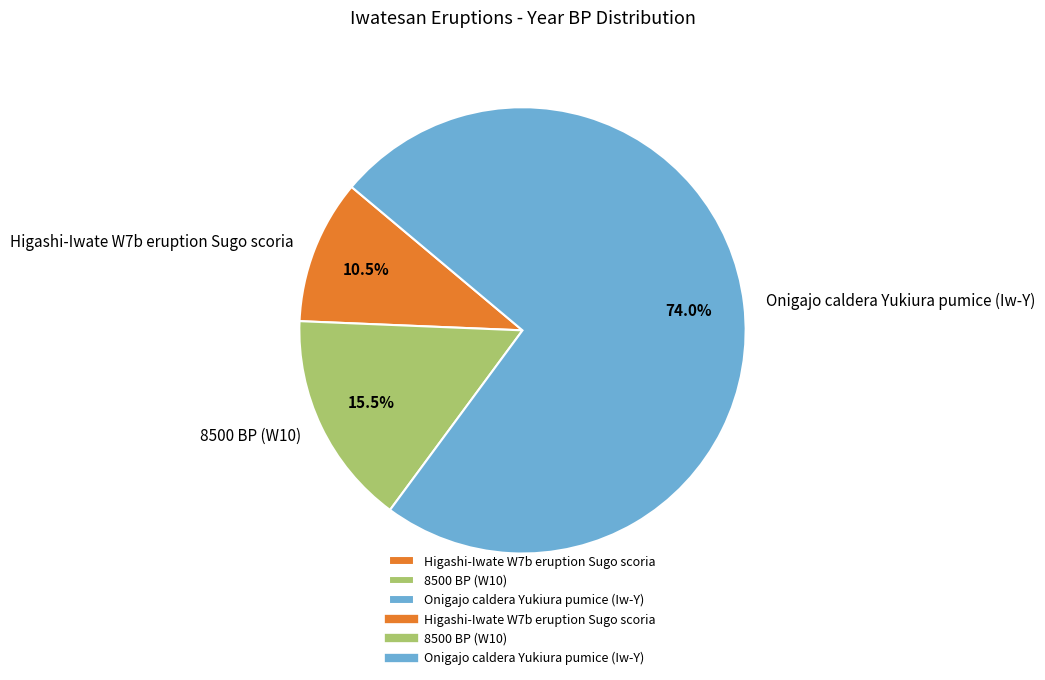

Approximately how many times larger is the value at 8500 BP (W10) compared to Higashi-Iwate W7b eruption Sugo scoria?

1.5